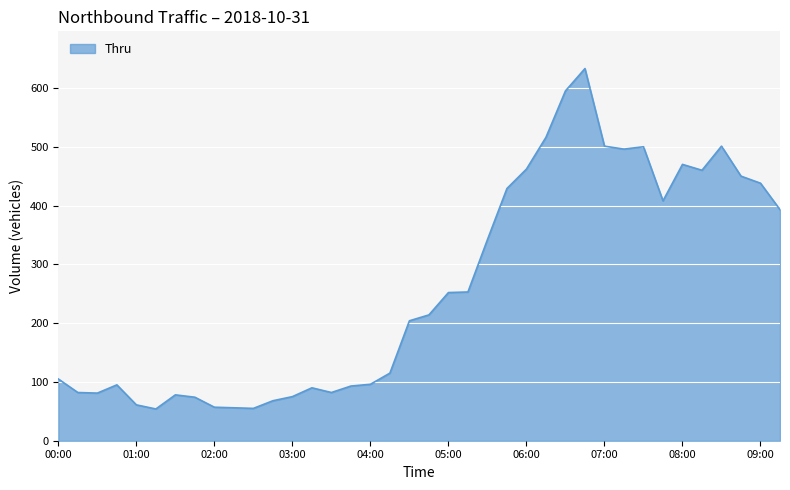

What is the minimum value shown in the chart?

54